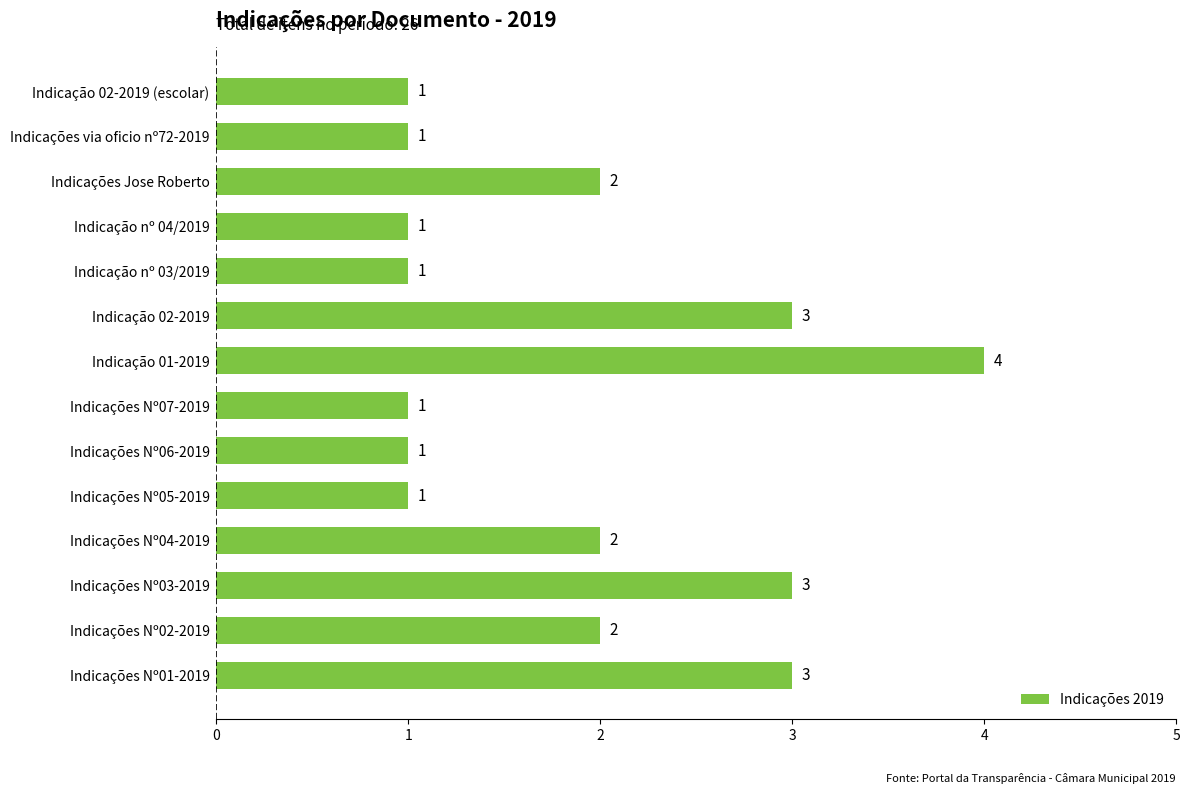

True or false: the data shows 3 at Indicações Nº01-2019.

True